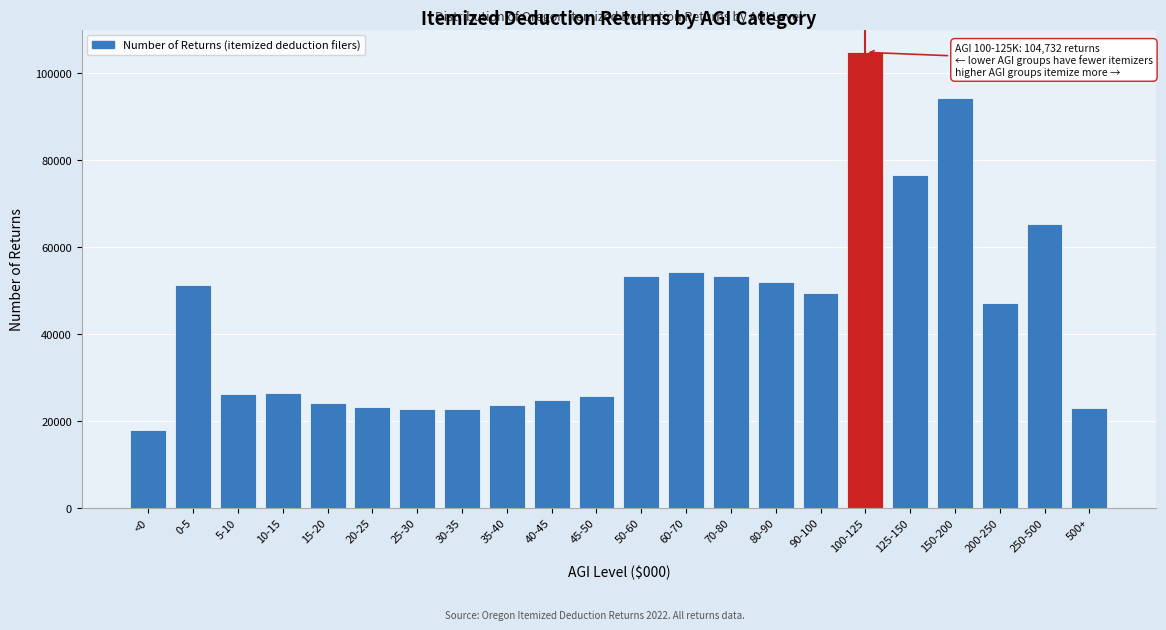

What is the greatest value displayed?

104732